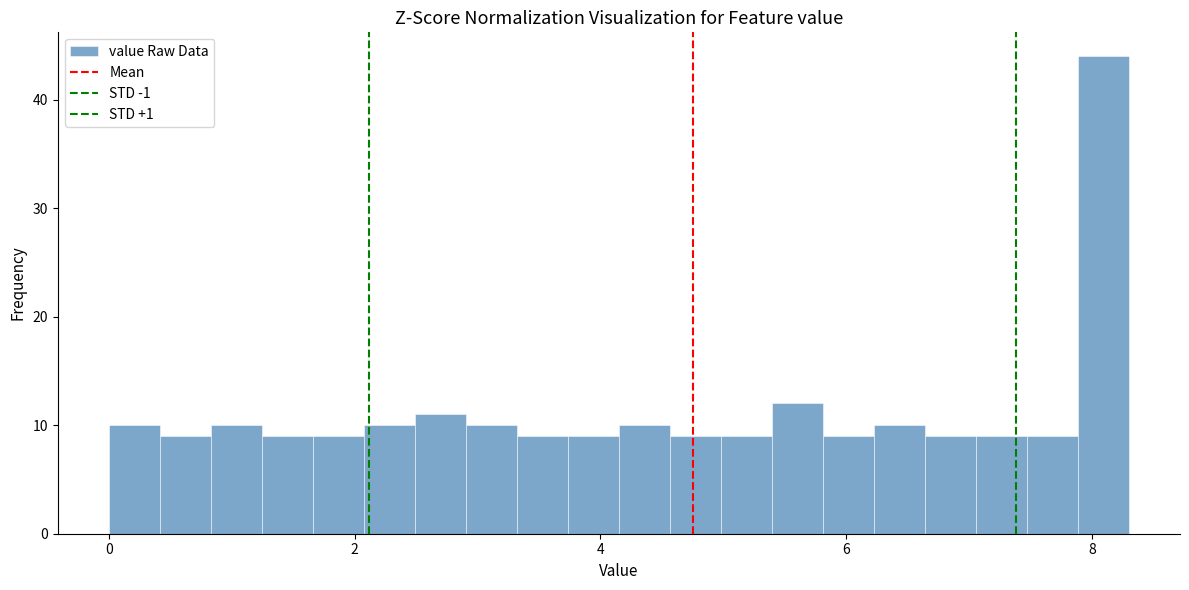

Read against the x-axis, roughly where is the centre of the tallest bar?

8.0